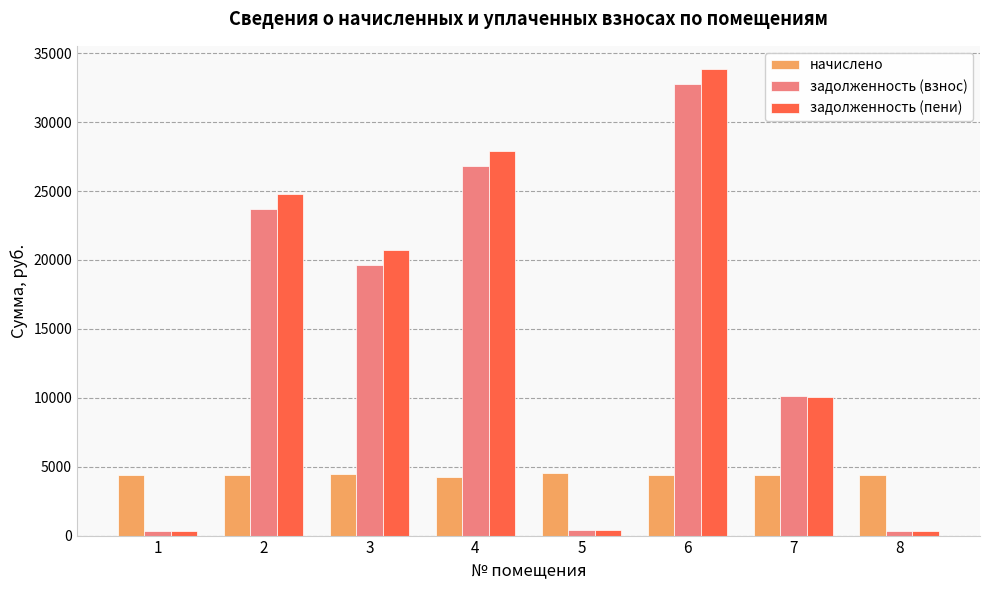

What is the total value across all series at 1?

5128.3